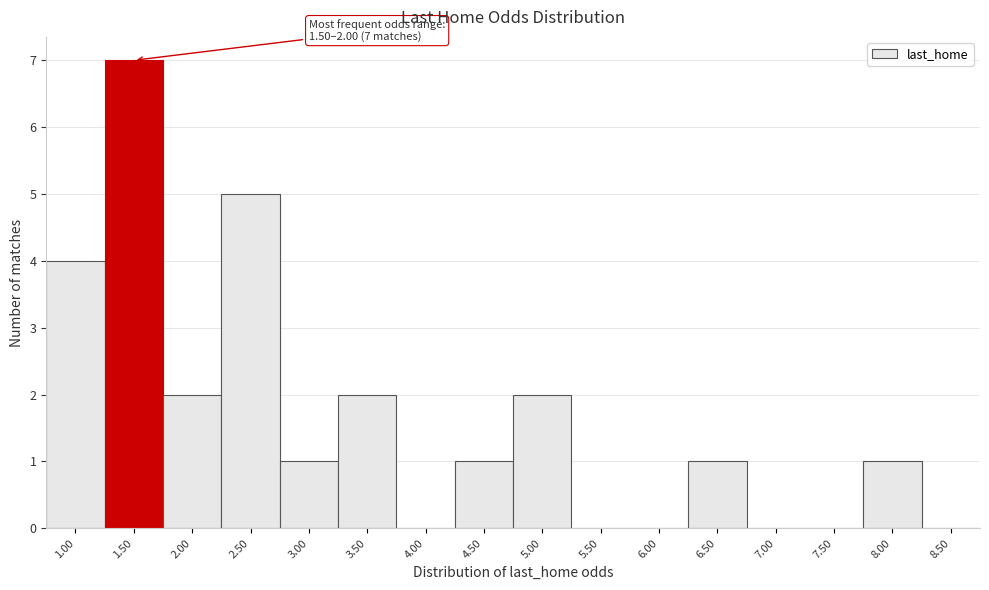

Reading left to right, list all the values displayed in this chart.

1.00=4	1.50=7	2.00=2	2.50=5	3.00=1	3.50=2	4.00=0	4.50=1	5.00=2	5.50=0	6.00=0	6.50=1	7.00=0	7.50=0	8.00=1	8.50=0